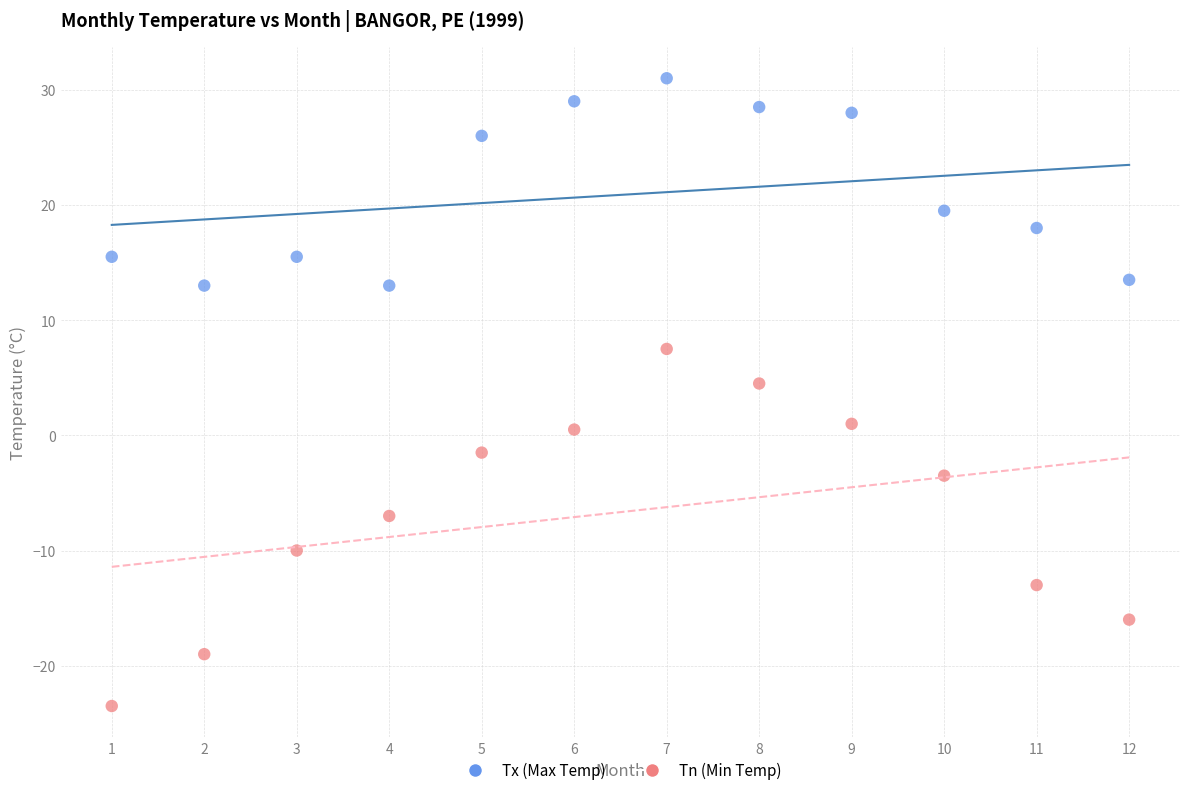

What are all the series names shown in the legend?

Tx (Max Temp), Tn (Min Temp)